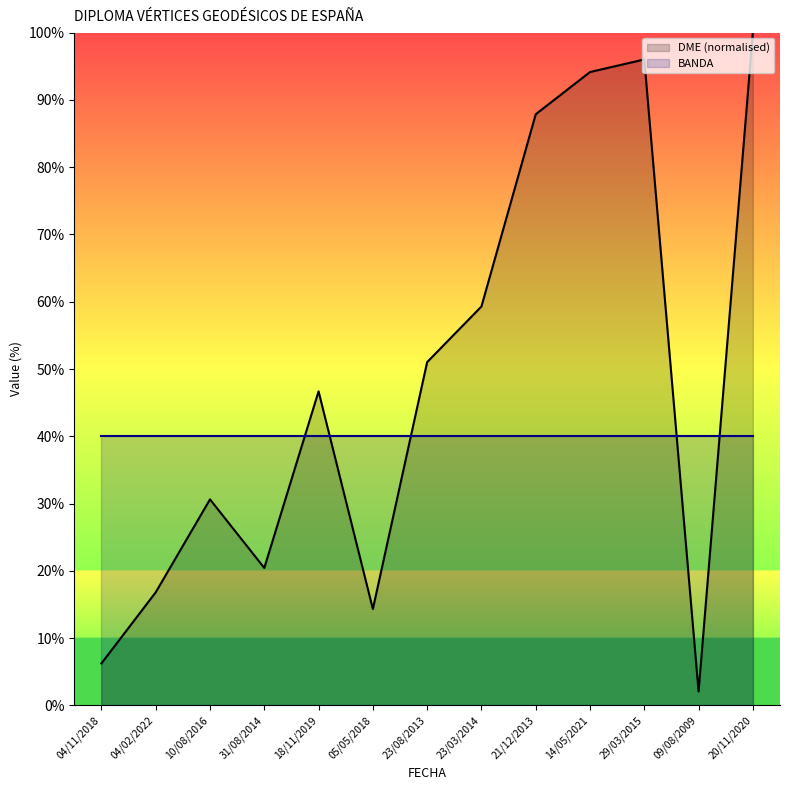

How many points are lower than both their immediate neighbors (excluding endpoints)?

3